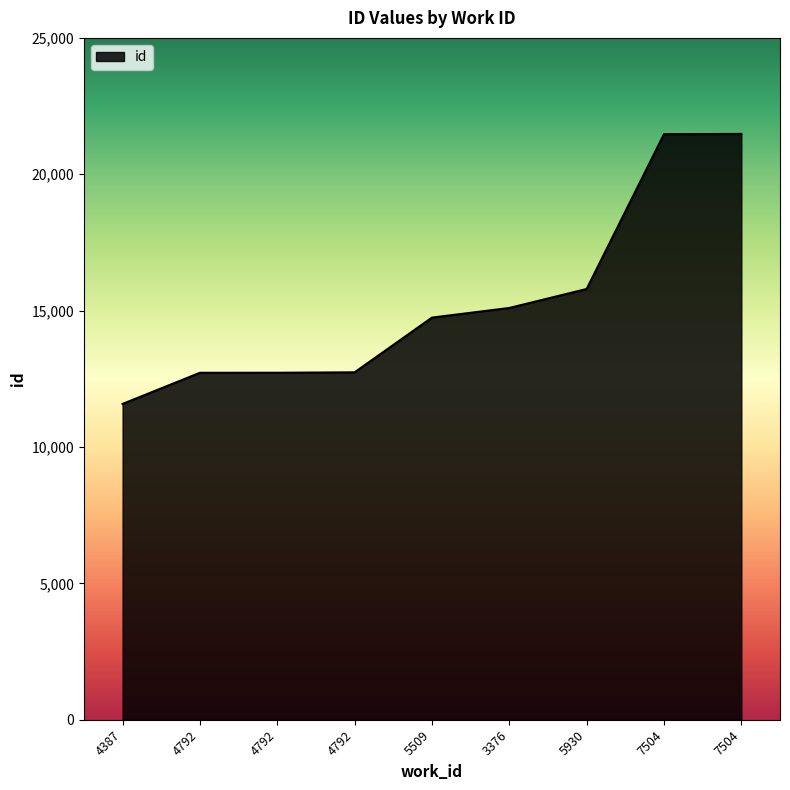

Does the chart display data point markers on the line(s)?

No